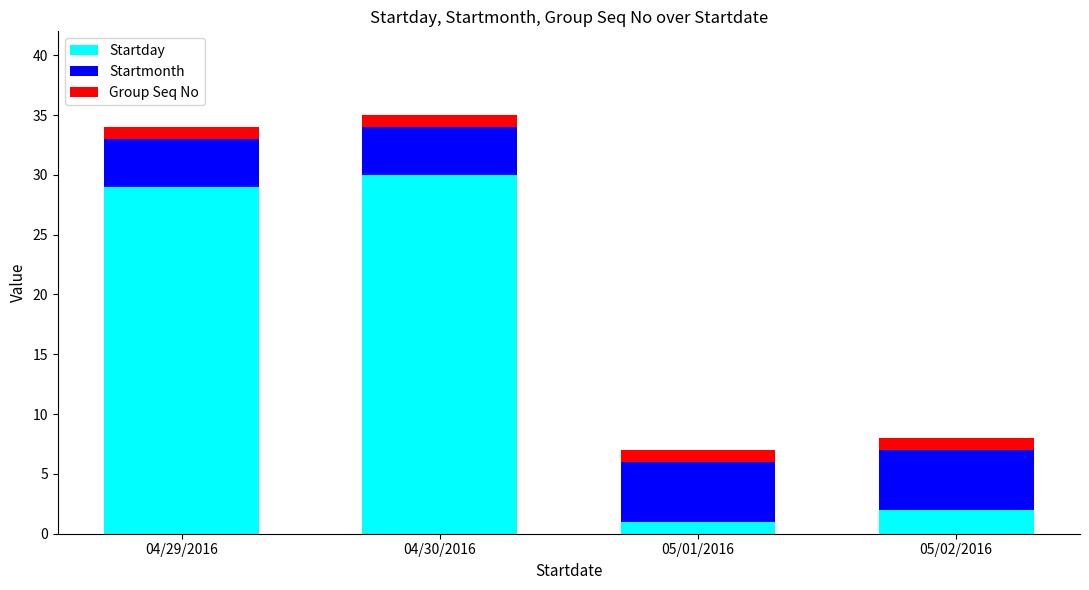

Does the chart contain stacked bars?

Yes